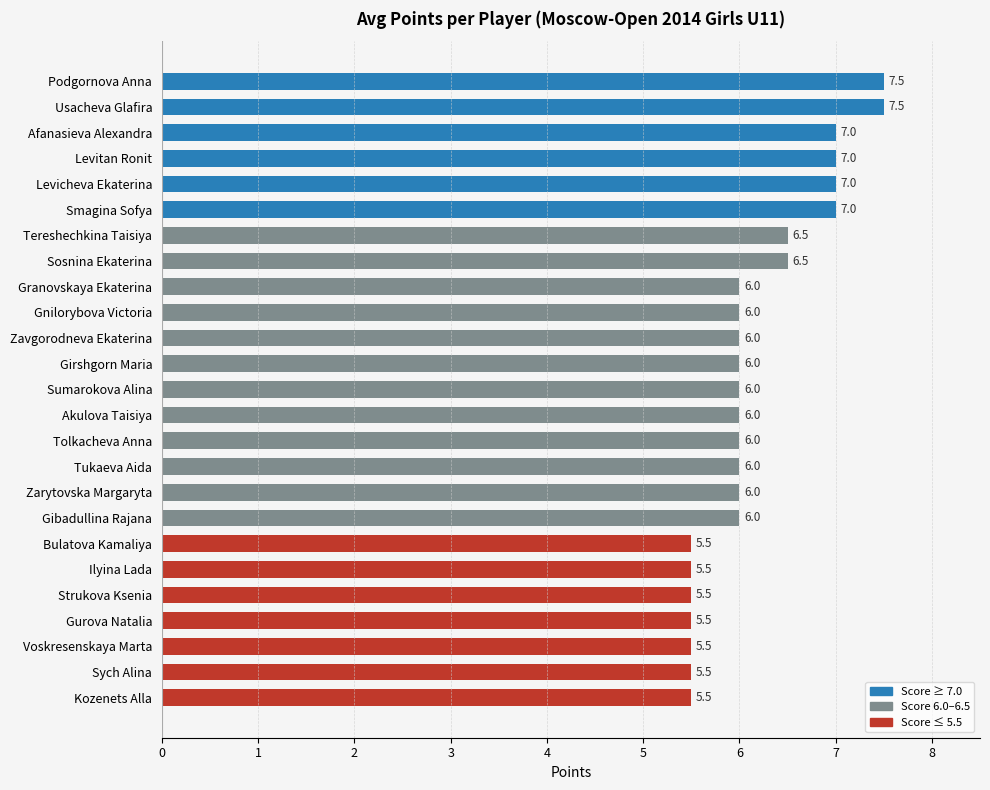

True or false: the data shows 8.7 at Sosnina Ekaterina.

False